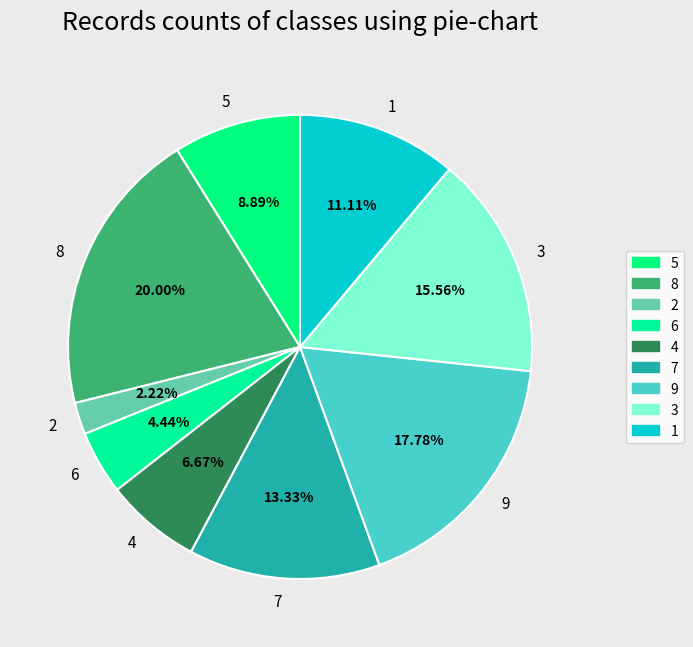

Do 7 and 2 together represent more than half of the pie?

No